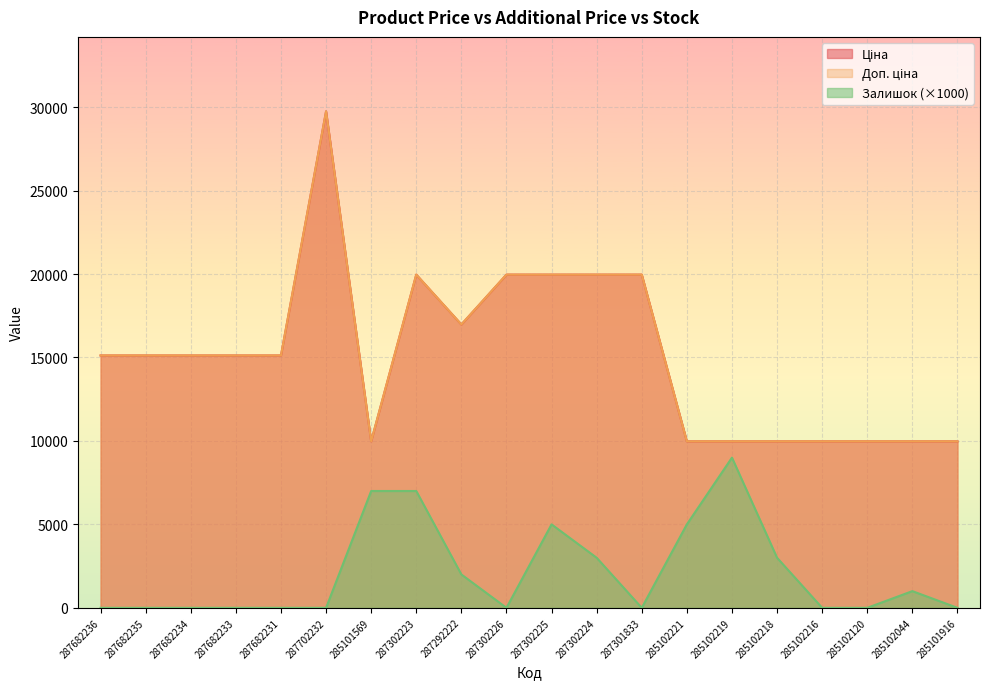

At which category does Доп. ціна reach its first local valley?

285101569